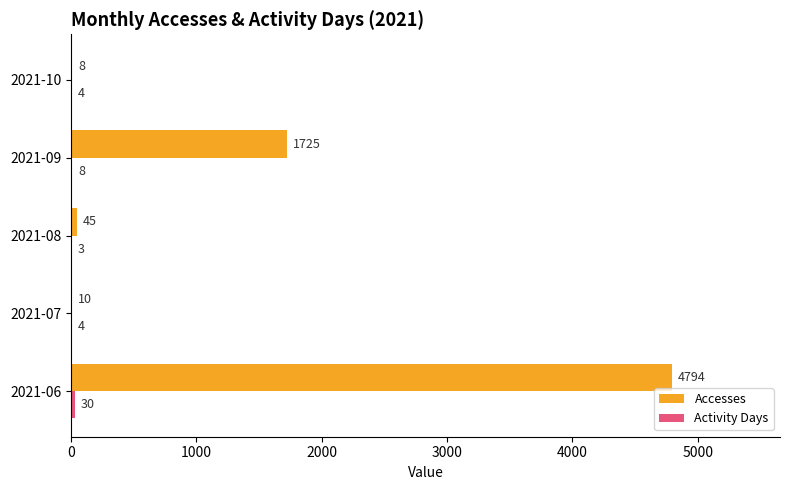

What is the sum of the Accesses values at 2021-10 and 2021-07?

18